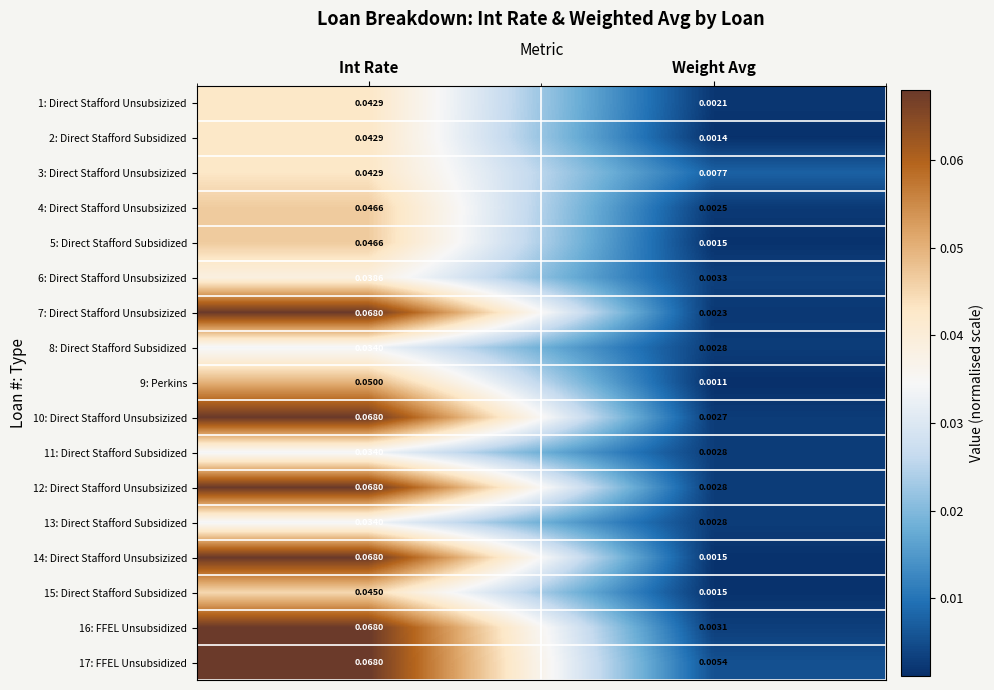

At which label is 1: Direct Stafford Unsubsizized closest to 0?

Weight Avg